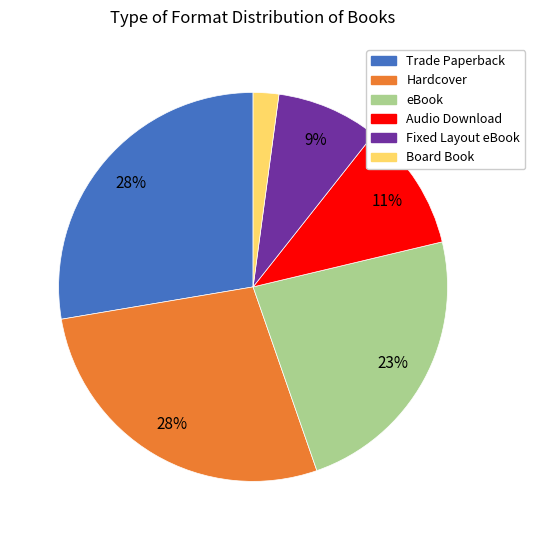

The Audio Download slice represents 20% of the pie. True or false?

False